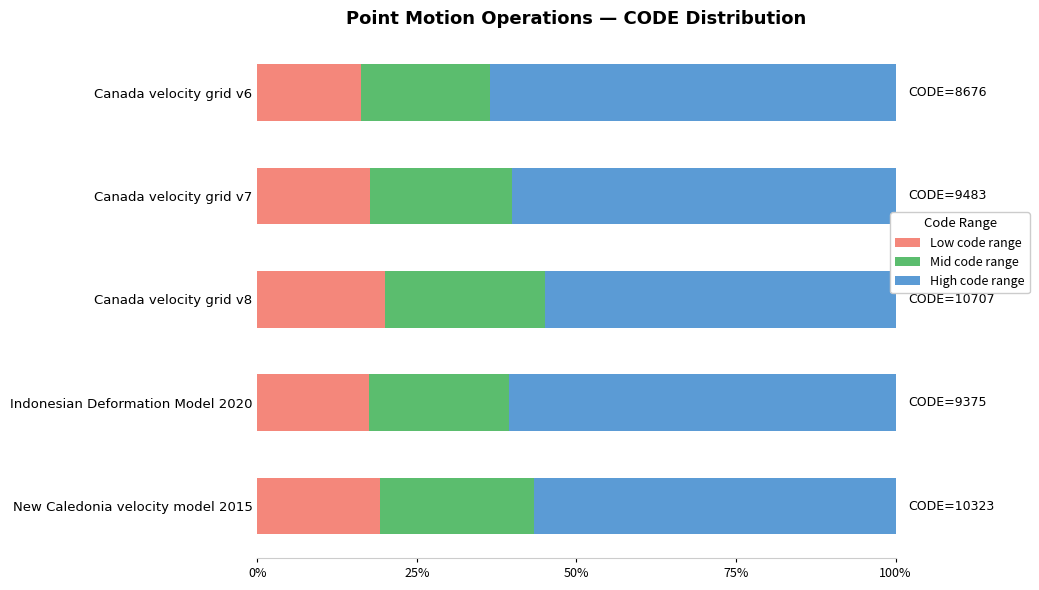

How many distinct data groups are displayed?

3